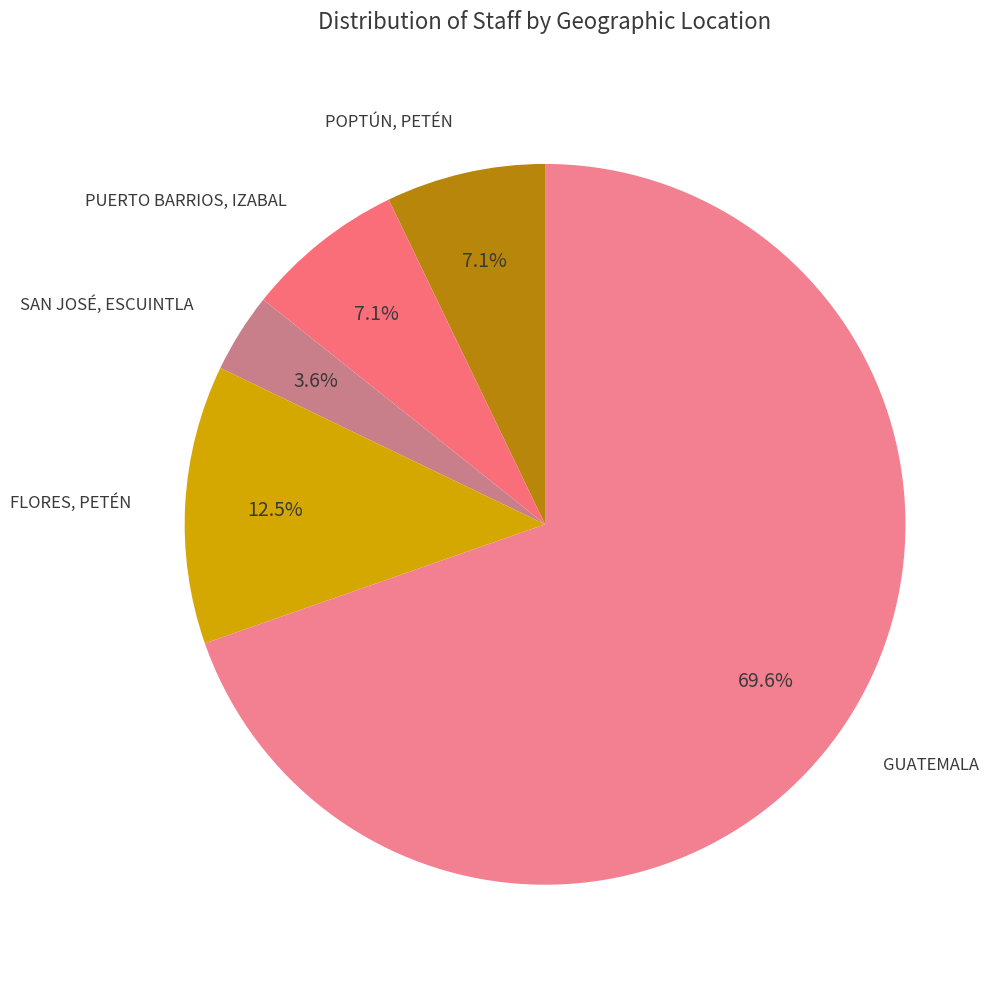

To the nearest percent, what portion does SAN JOSÉ, ESCUINTLA represent?

4%